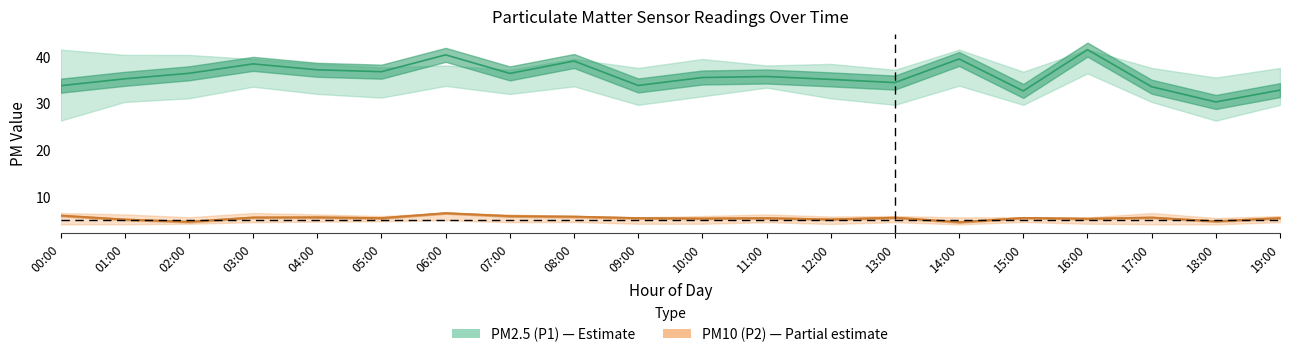

True or false: P1_mean and P2_mean intersect in this chart.

False